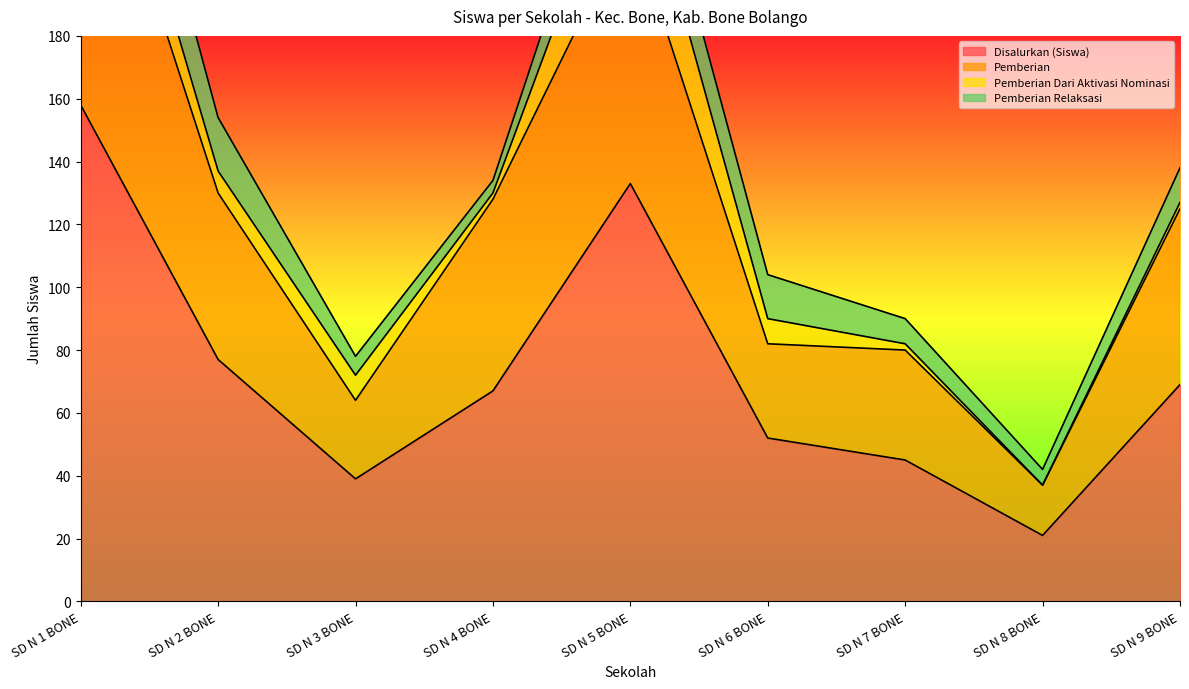

What is the maximum value shown in the chart?

265